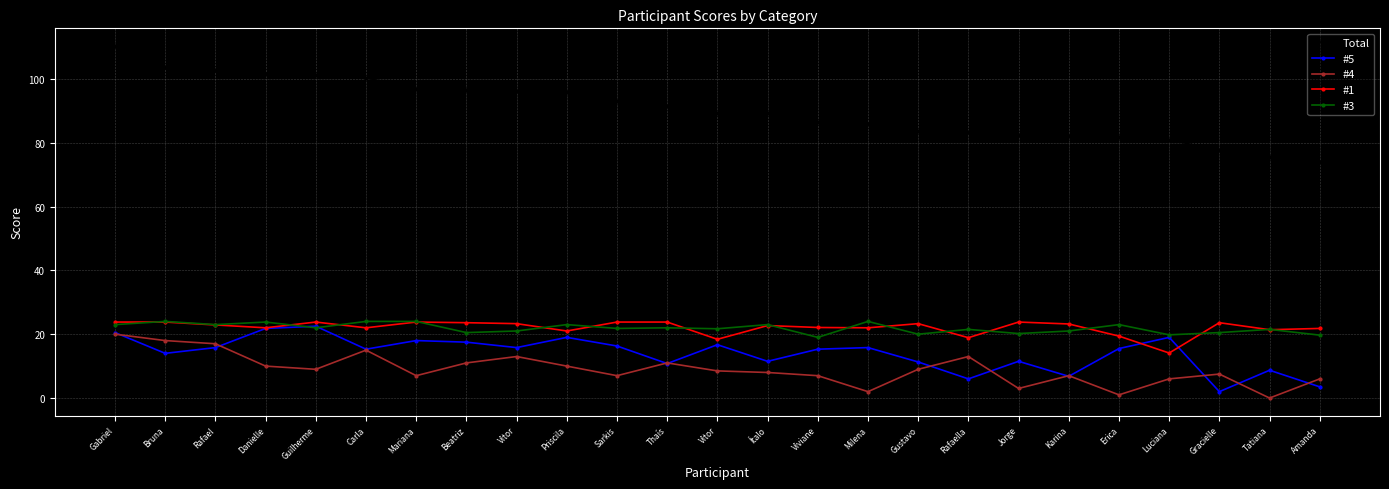

At which label does #1 reach its minimum?

Luciana